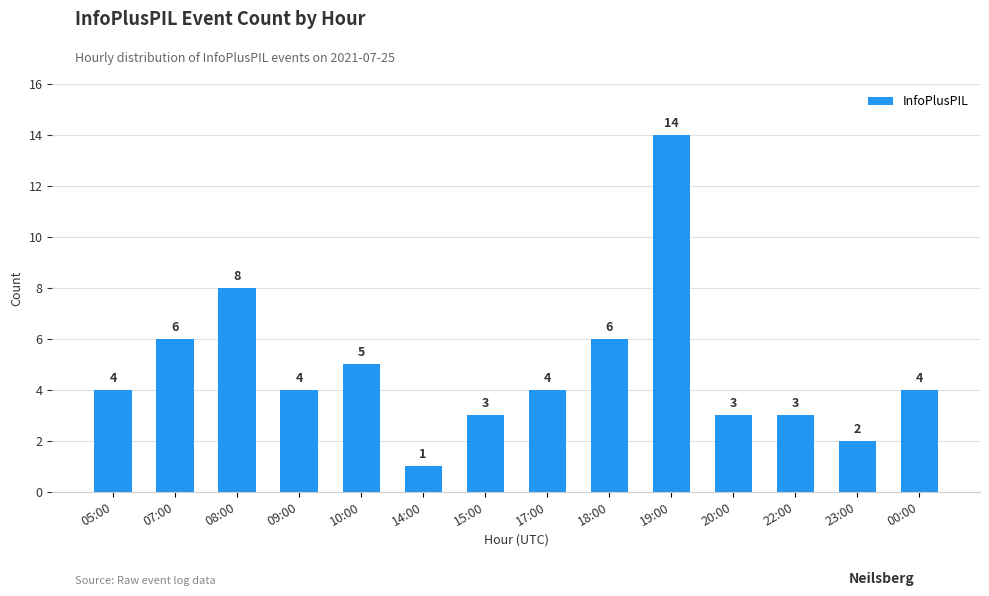

Does the chart contain stacked bars?

No